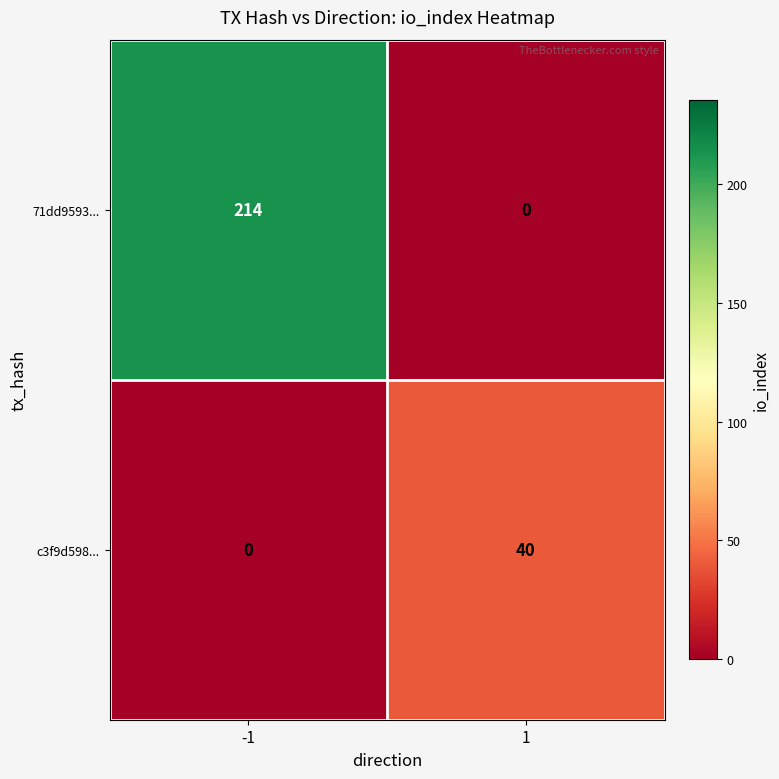

Reading left to right, transcribe all the data shown in this chart.

71dd9593...: -1=214	1=0
c3f9d598...: -1=0	1=40